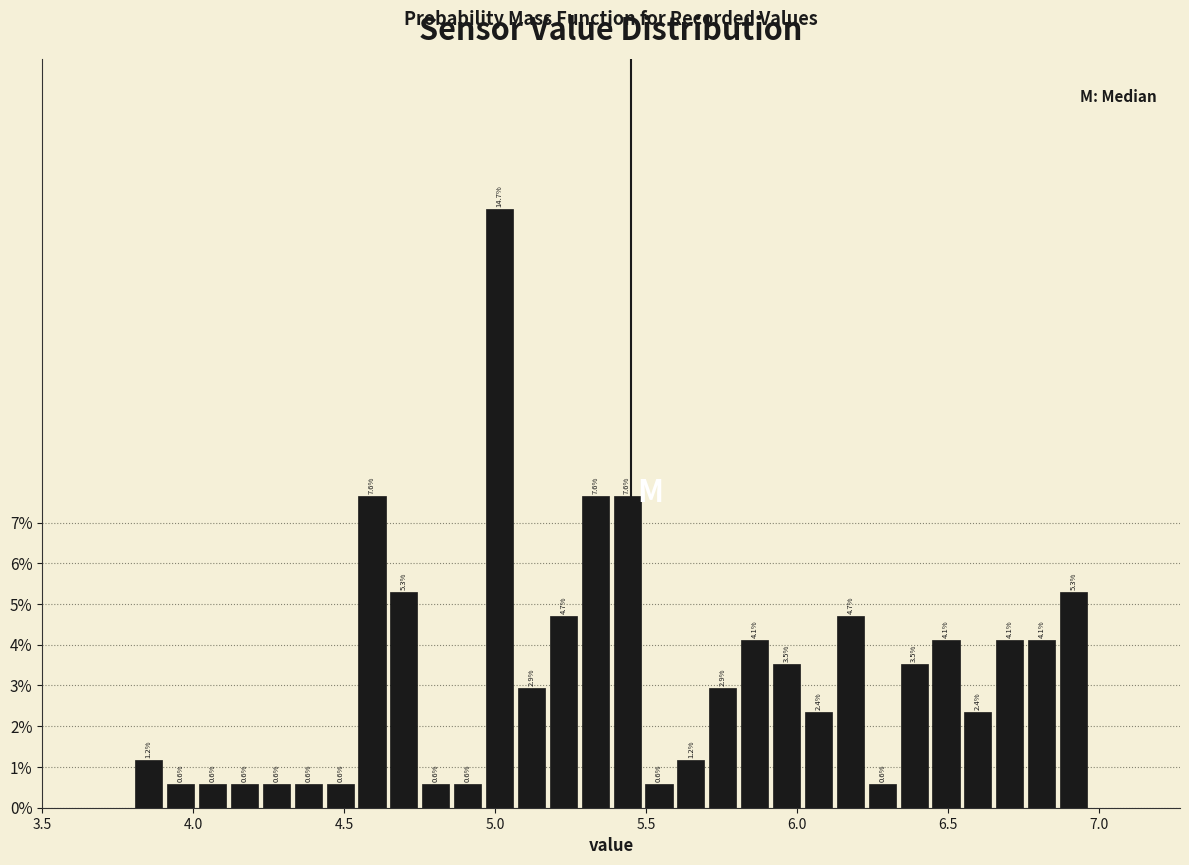

Around what value on the x-axis is the tallest bar? Give the approximate position of its centre, as read against the axis.

5.00